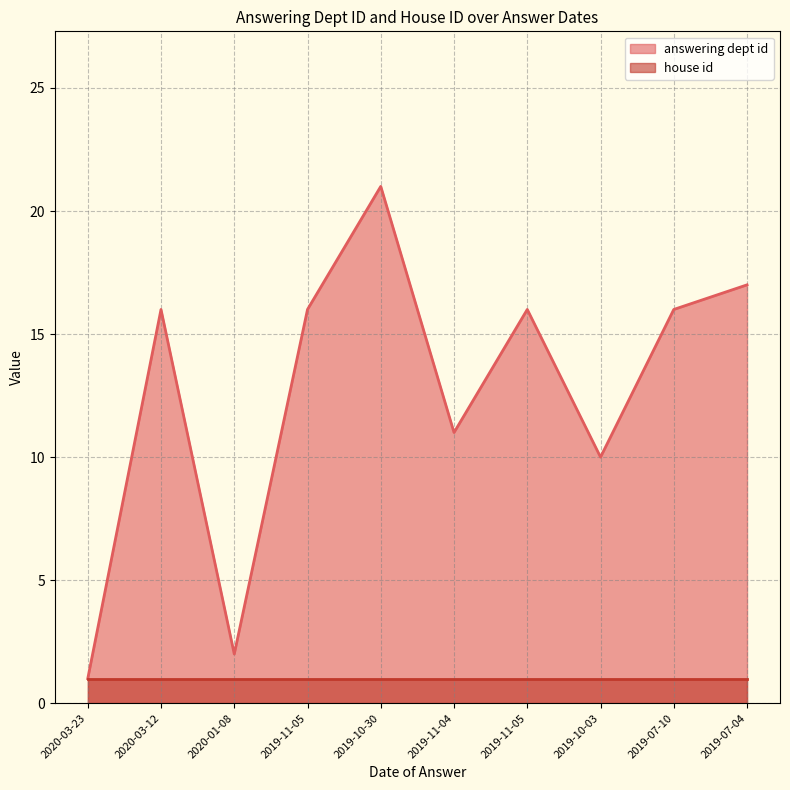

List the labels in order of value, largest first.

2019-10-30, 2019-07-04, 2020-03-12, 2019-11-05, 2019-11-05, 2019-07-10, 2019-11-04, 2019-10-03, 2020-01-08, 2020-03-23